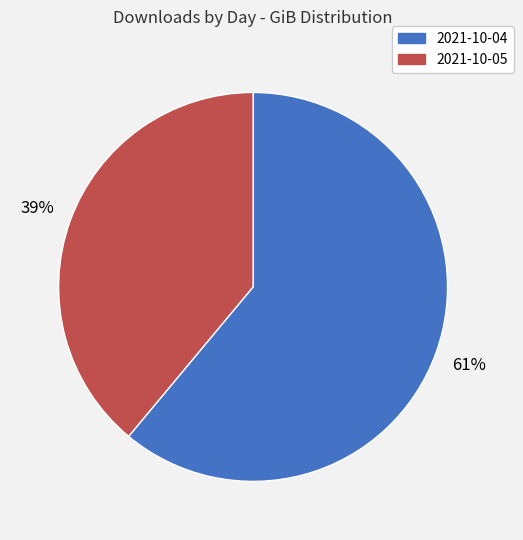

Is it true that 2021-10-05 is 53% of the pie?

False